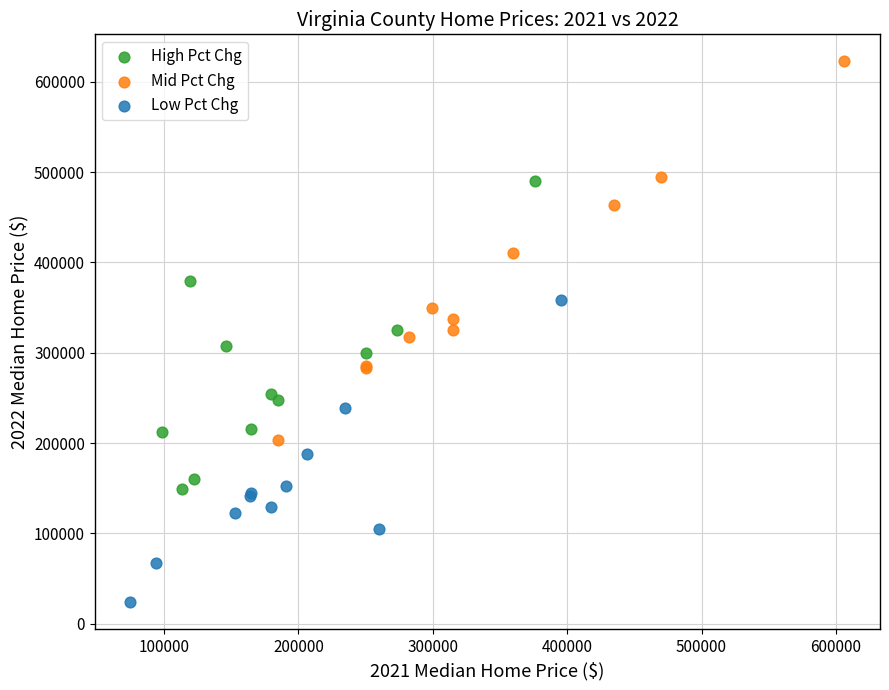

Which series has the largest Y range (max minus min)?

Mid Pct Chg